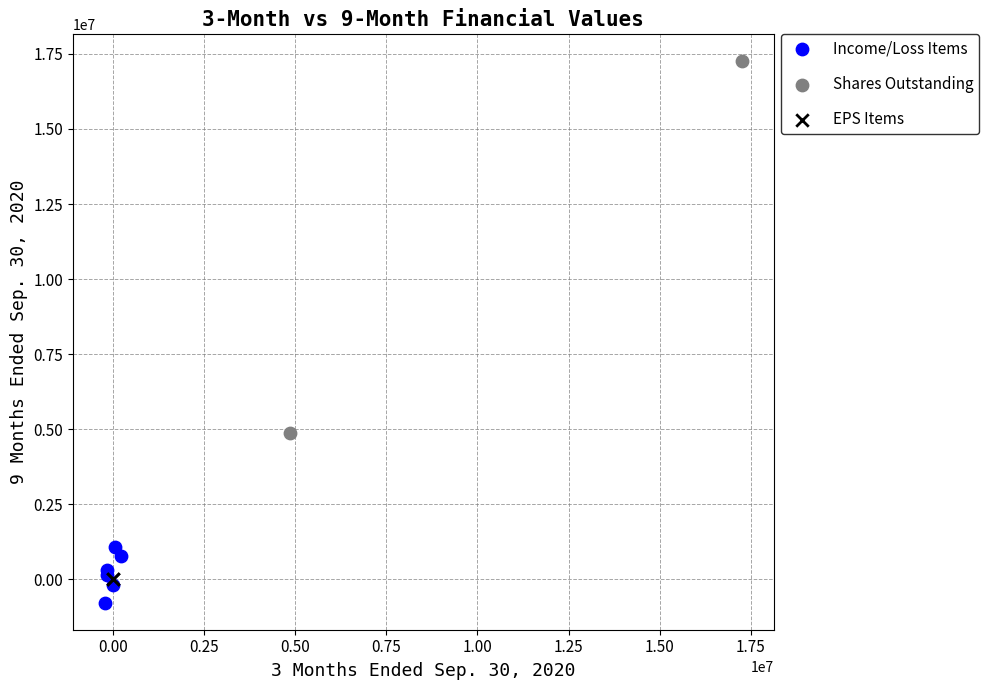

Which series reaches the maximum Y coordinate?

Shares Outstanding